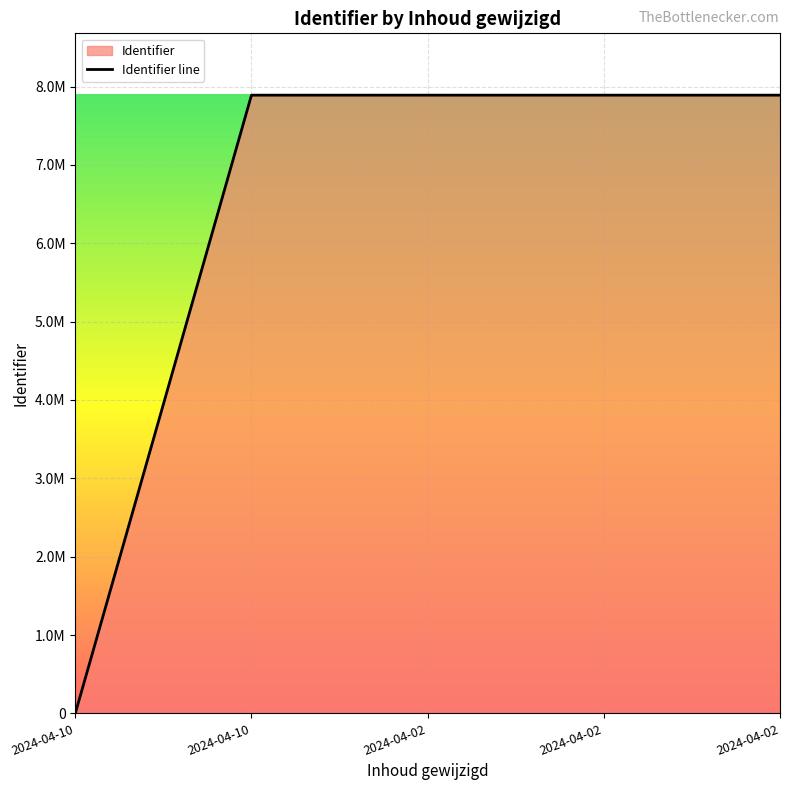

Reading right to left, transcribe all the data shown in this chart.

7890916	7890914	7890912	7890910	0